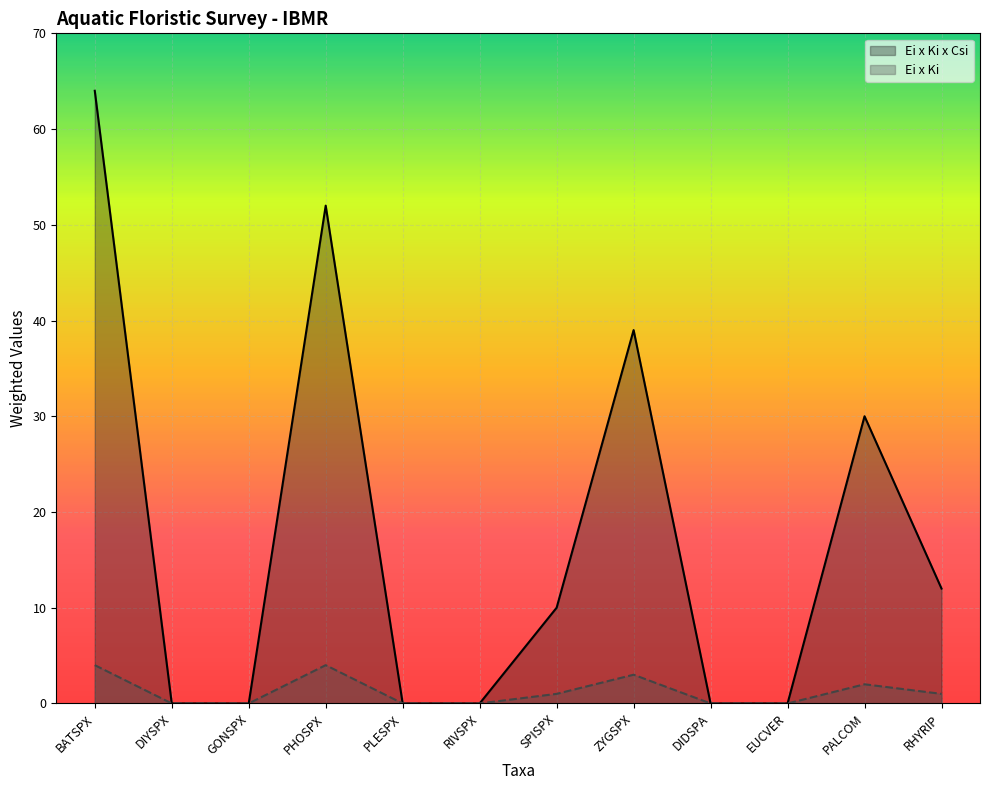

The value of Ei x Ki at BATSPX is 5. True or false?

False